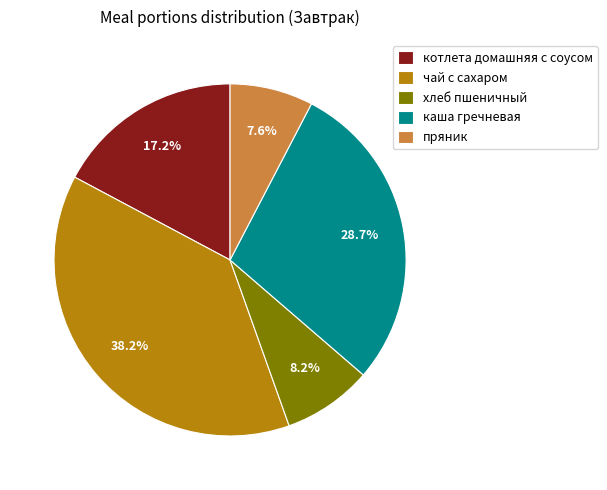

What is the largest slice in the pie chart?

чай с сахаром